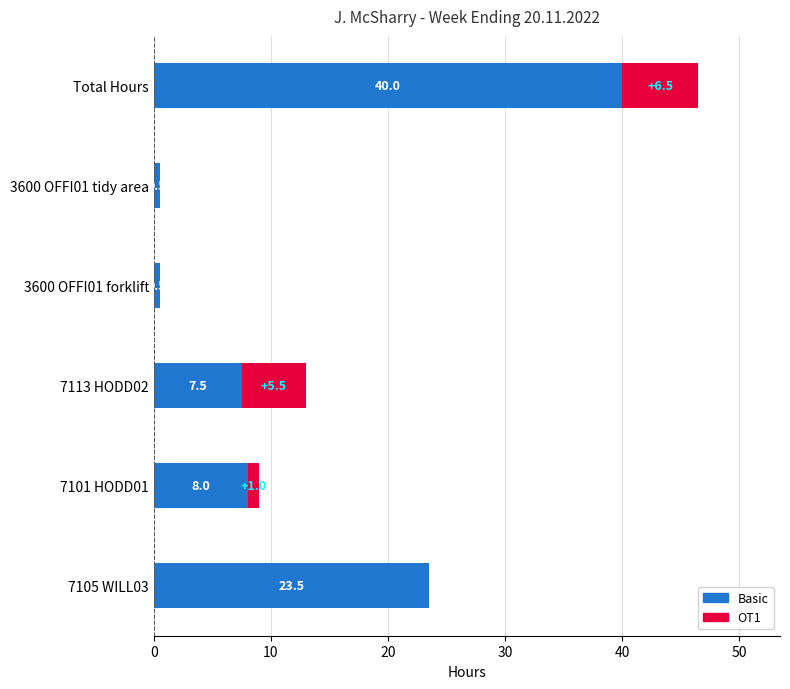

What is the highest value of the Basic series?

40.0